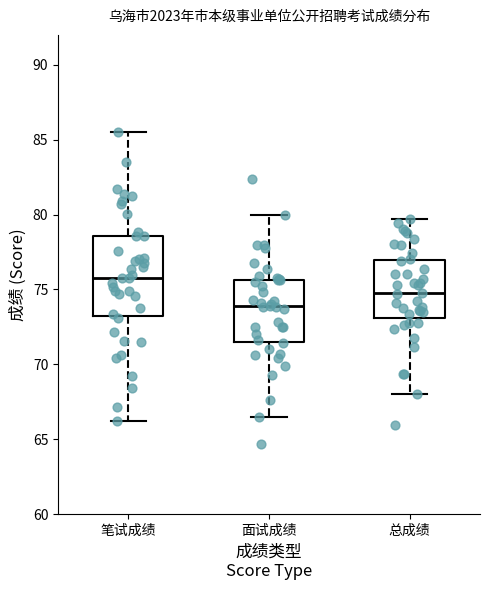

Which box has the lowest median line?

面试成绩